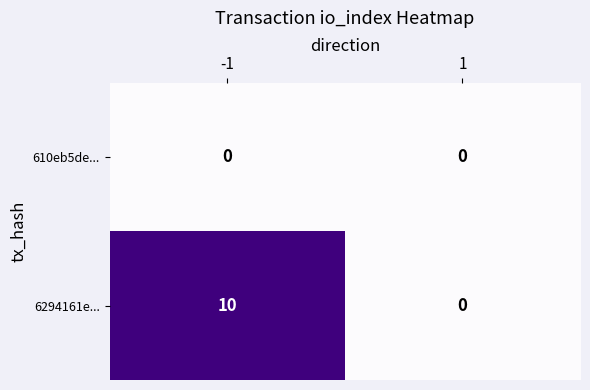

Count the number of data series in this chart.

2